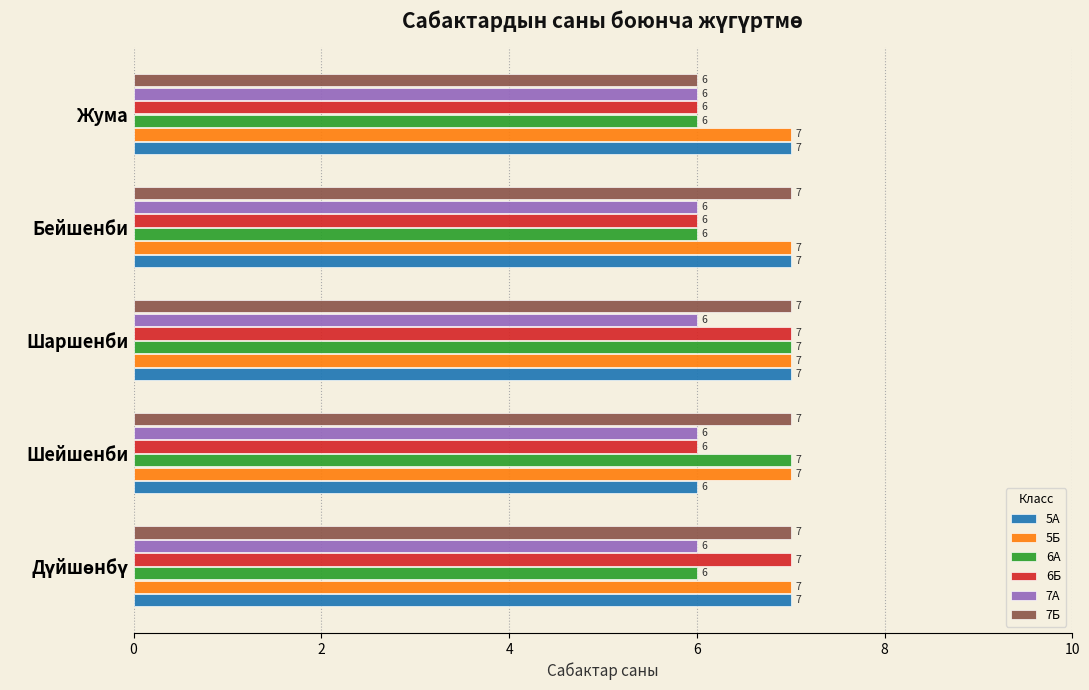

What is the average value of the 5А series?

7